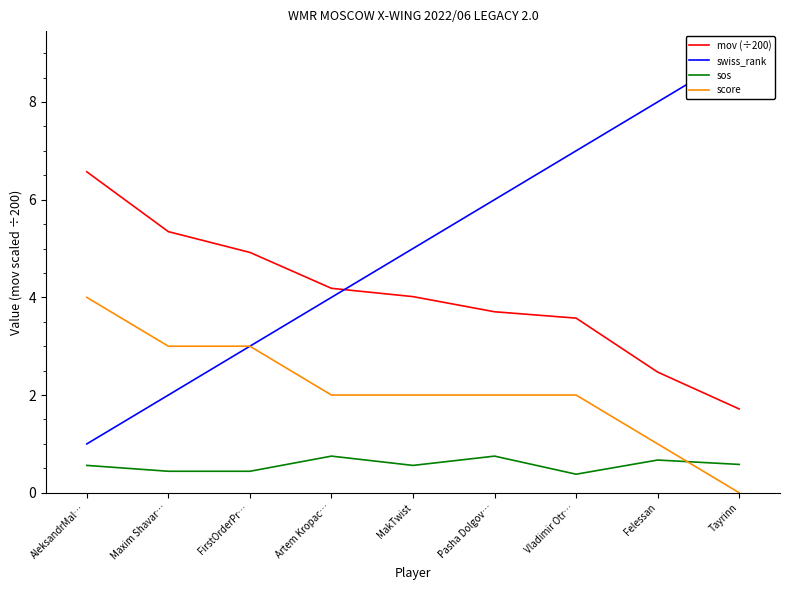

How many data points in swiss_rank are above 5?

4